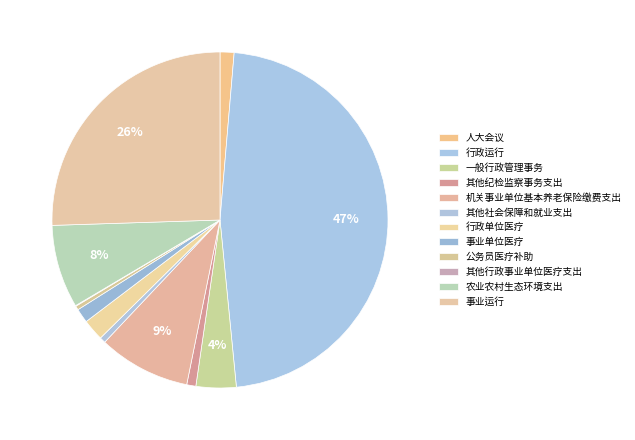

Which has a higher value, 行政运行 or 事业单位医疗?

行政运行